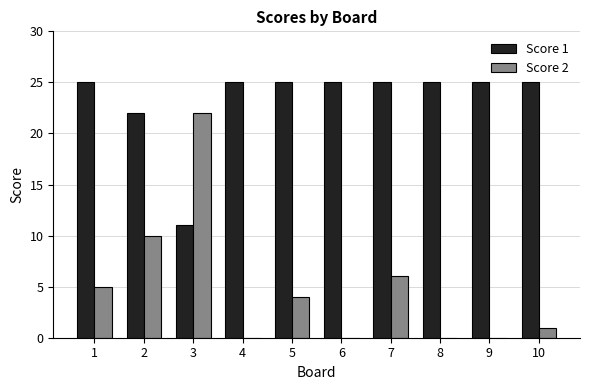

True or false: Score 1 has a value of 35 at 4.

False